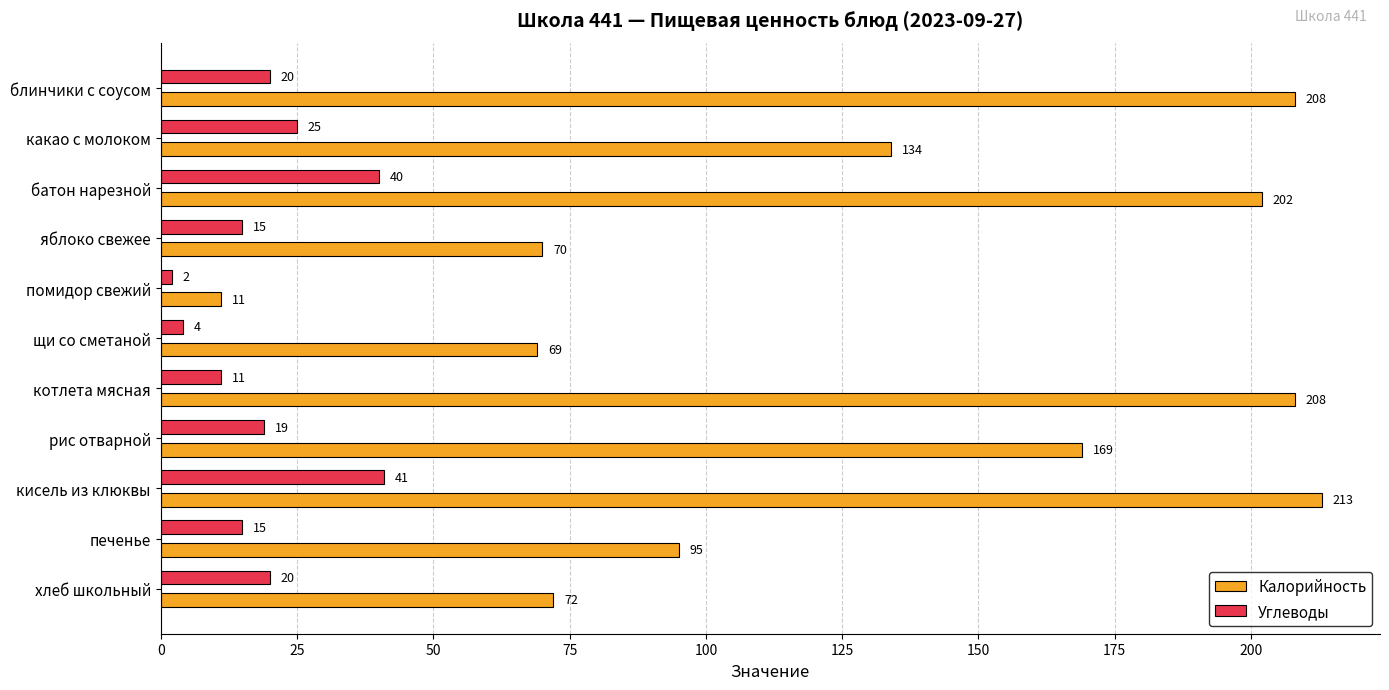

Count the number of data series in this chart.

2